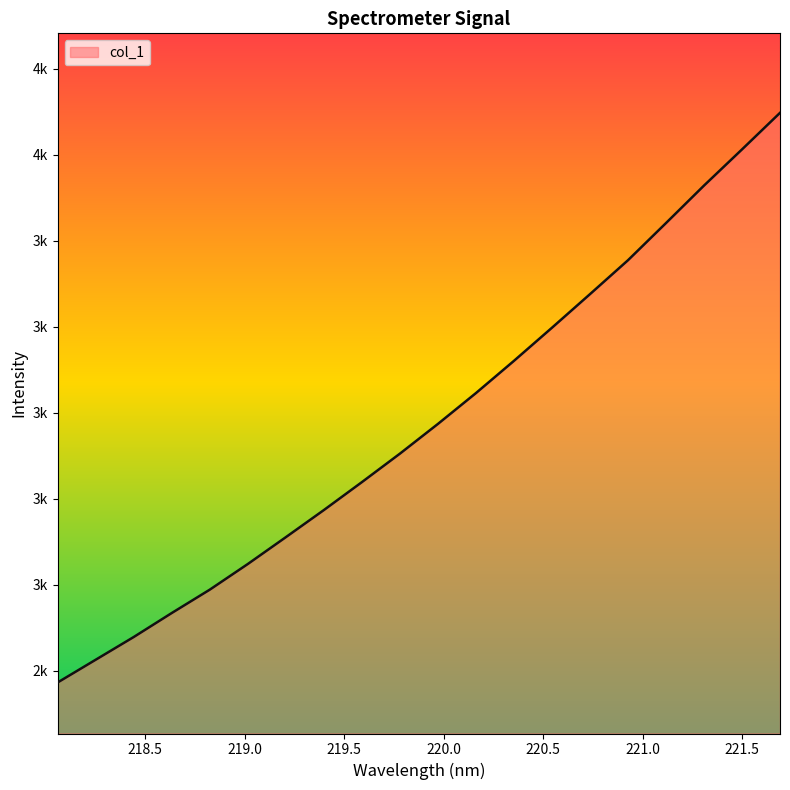

Does the chart display data point markers on the line(s)?

No